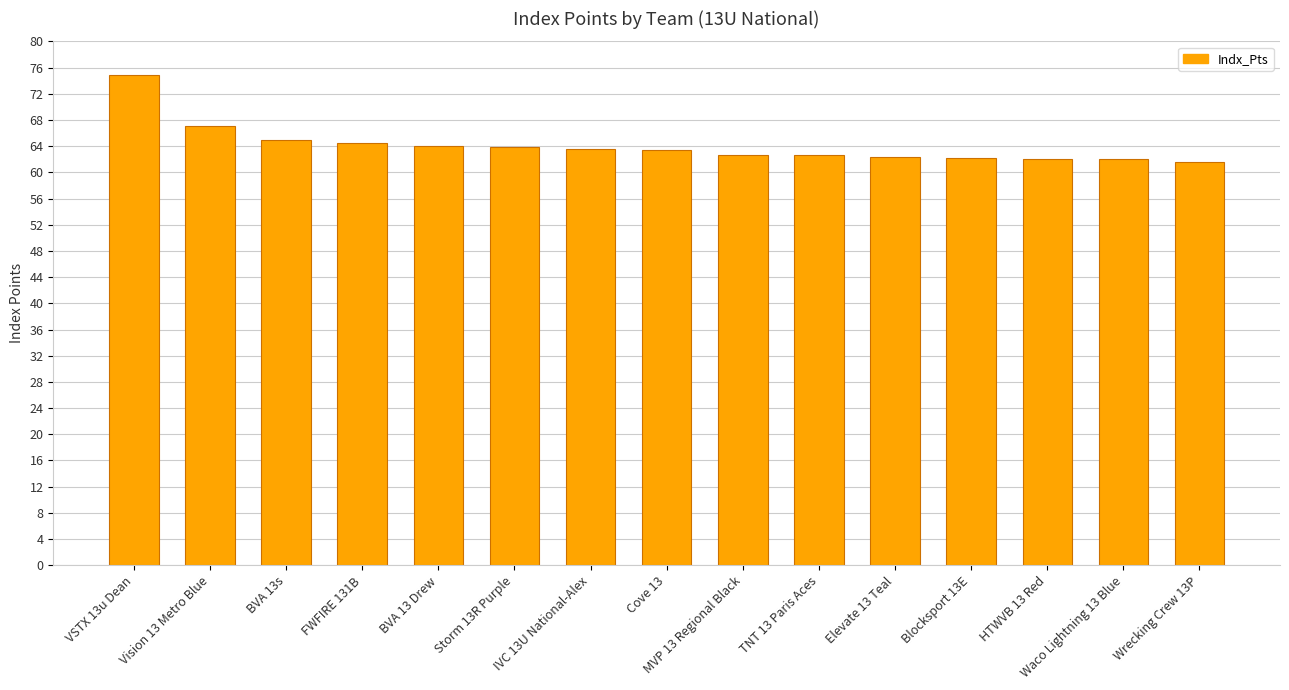

What is the minimum value shown in the chart?

61.6